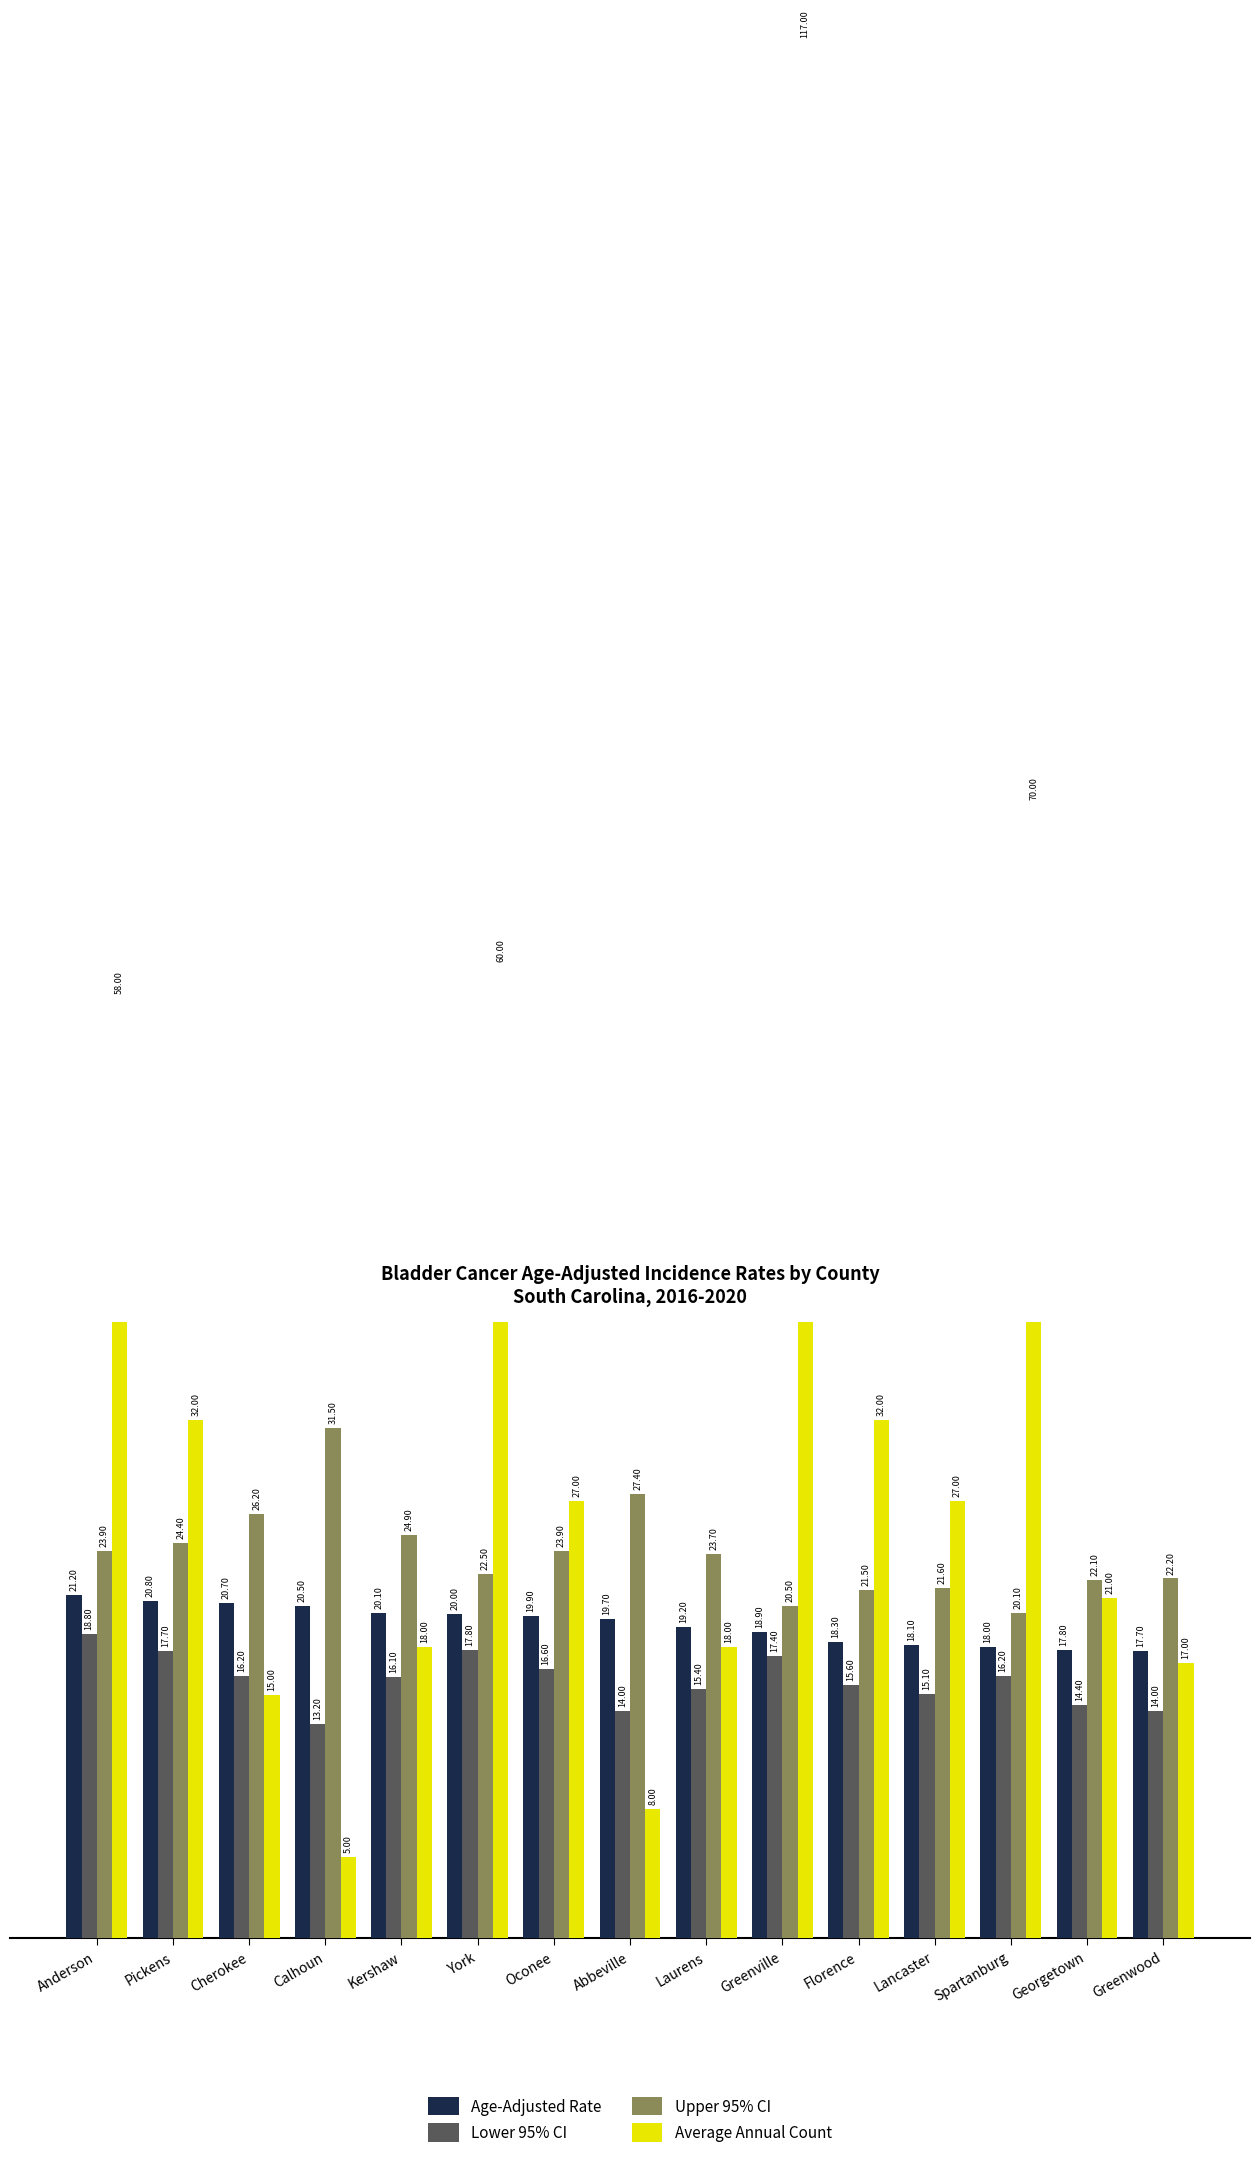

How many groups of bars are there?

15